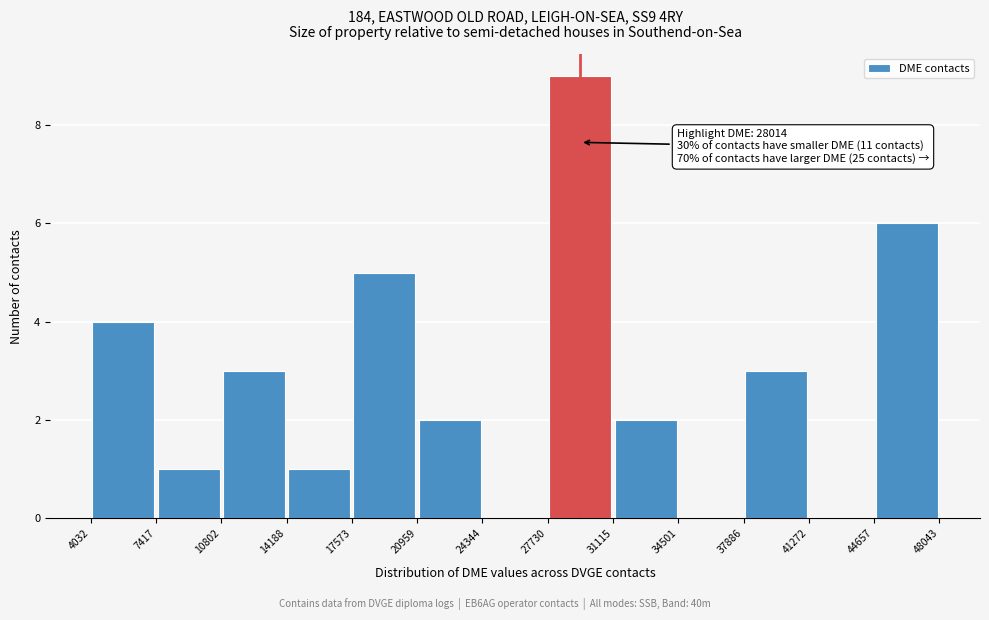

Over which range of the x-axis is the bar tallest?

27730 to 31115